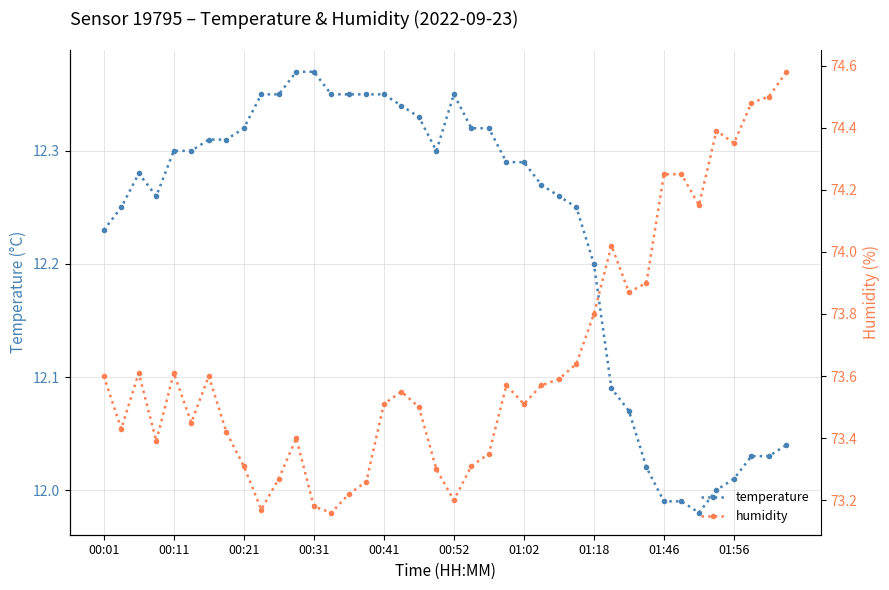

Reading left to right, extract all data points from this chart.

temperature: 12.2	12.2	12.3	12.3	12.3	12.3	12.3	12.3	12.3	12.3	12.3	12.4	12.4	12.3	12.3	12.3	12.3	12.3	12.3	12.3	12.3	12.3	12.3	12.3	12.3	12.3	12.3	12.2	12.2	12.1	12.1	12.0	12.0	12.0	12.0	12.0	12.0	12.0	12.0	12.0
humidity: 73.6	73.4	73.6	73.4	73.6	73.5	73.6	73.4	73.3	73.2	73.3	73.4	73.2	73.2	73.2	73.3	73.5	73.5	73.5	73.3	73.2	73.3	73.3	73.6	73.5	73.6	73.6	73.6	73.8	74.0	73.9	73.9	74.2	74.2	74.2	74.4	74.3	74.5	74.5	74.6